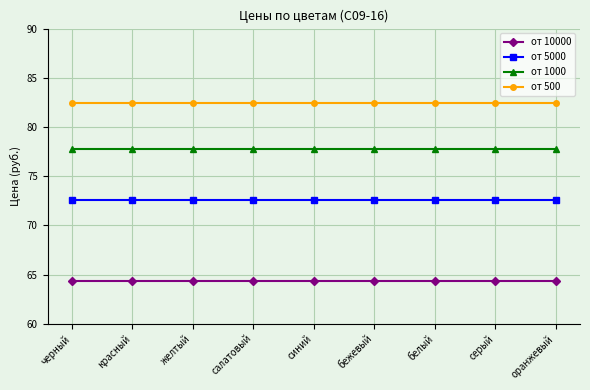

How many categories are shown in the chart?

9